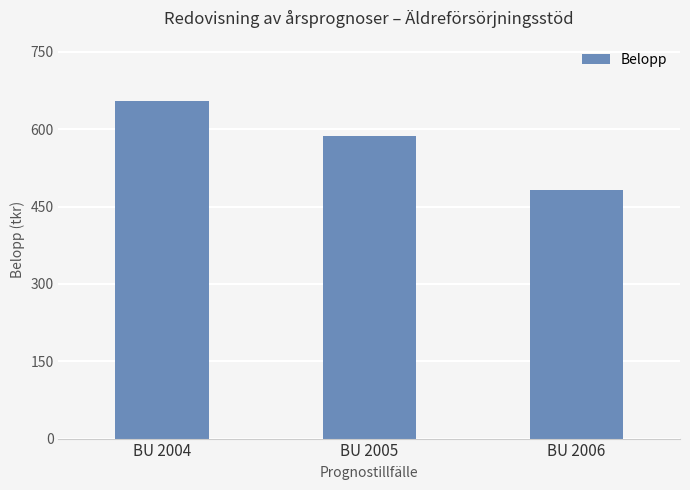

List the labels in order of value, largest first.

BU 2004, BU 2005, BU 2006